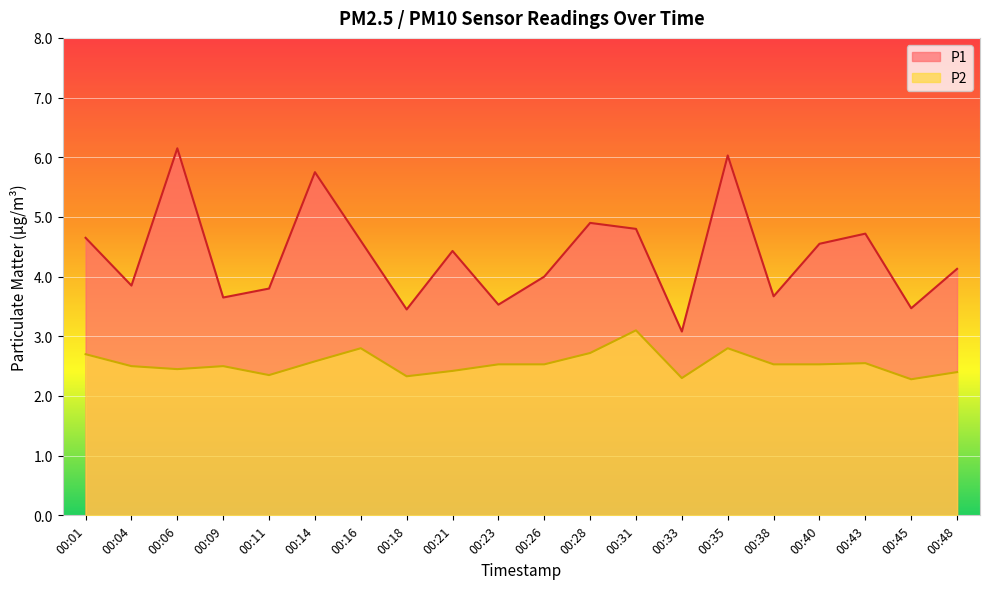

How many interior local valleys does the P1 series have?

7